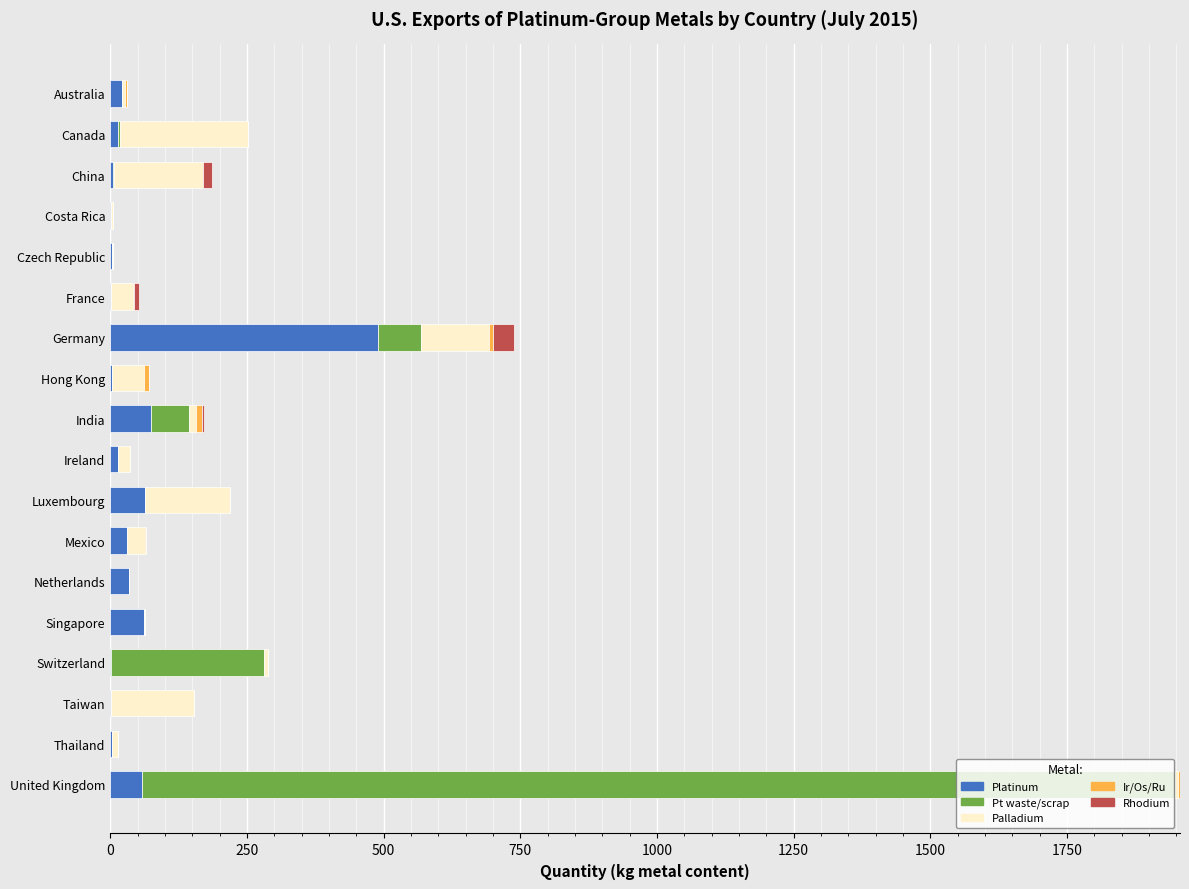

At which category is the sum across all series the highest?

United Kingdom